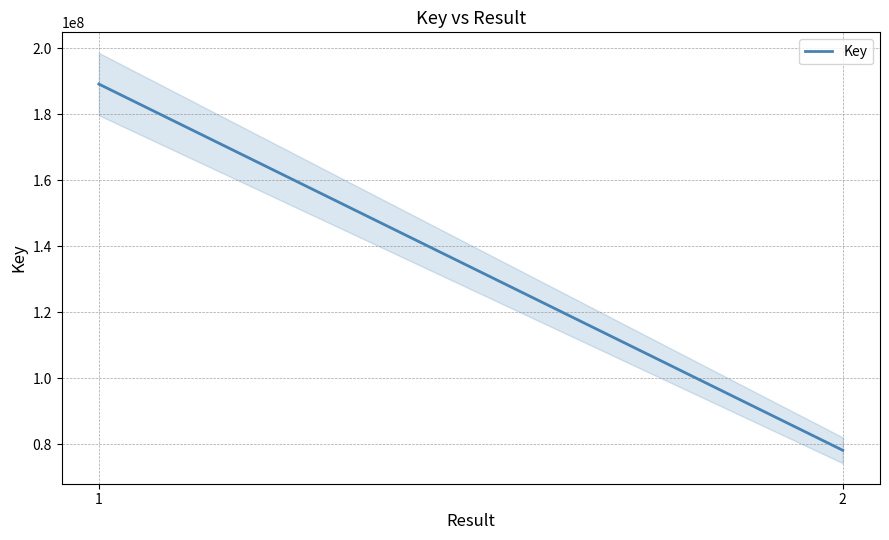

What is the value of the 1st point from the left?

189113782